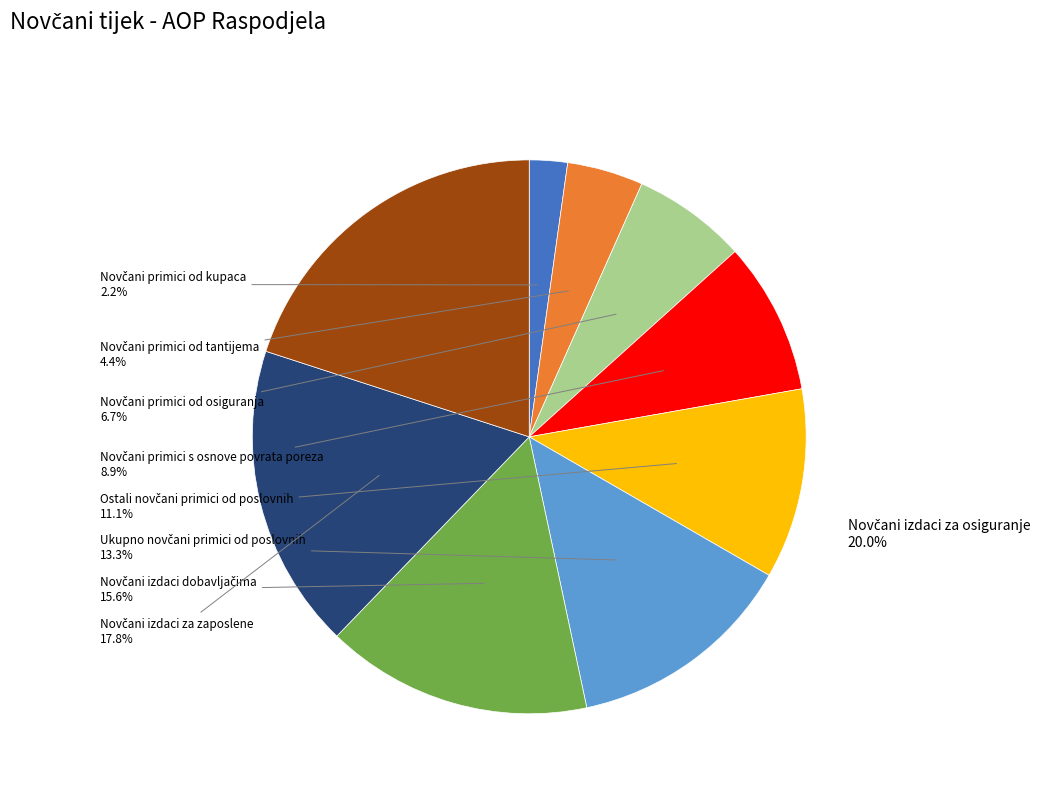

What percentage is the Novčani izdaci za osiguranje slice, to the nearest percent?

20%